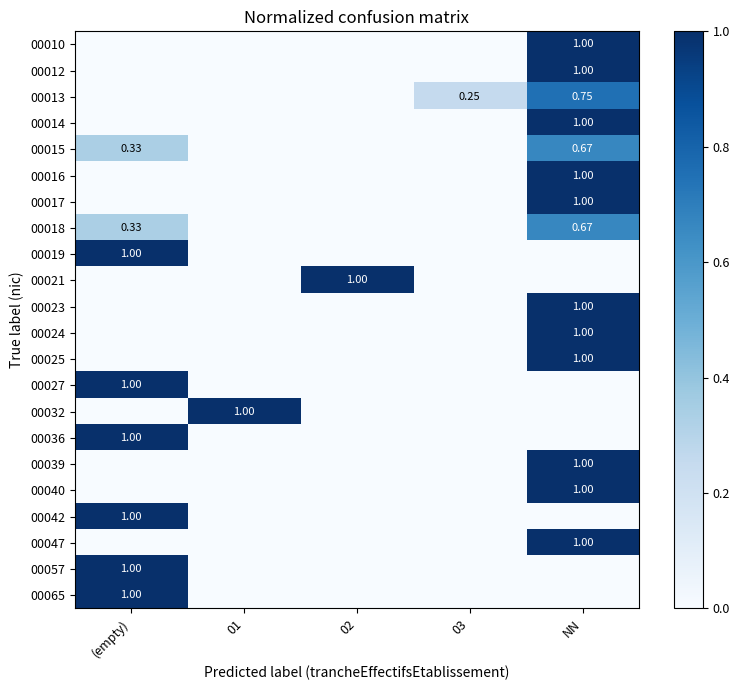

What is the difference between the maximum and minimum values in the 00039 series?

1.0